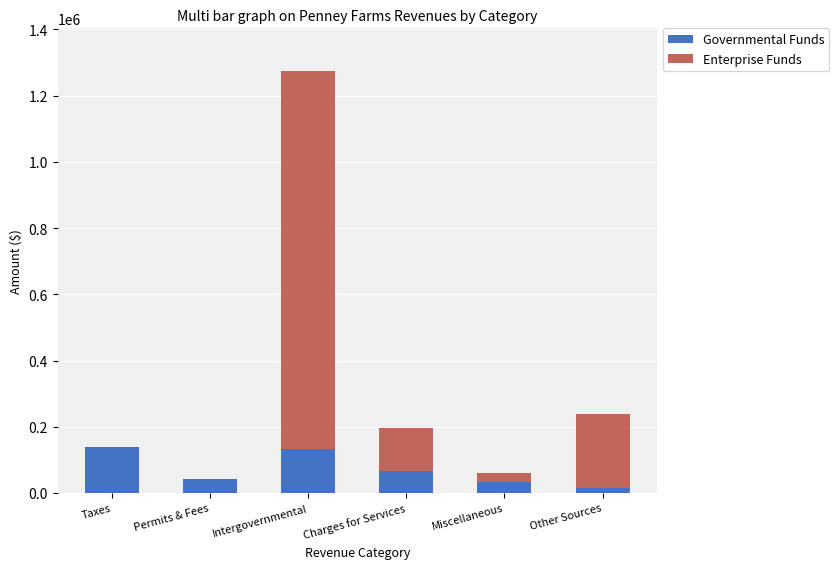

True or false: Governmental Funds has a value of 31755 at Miscellaneous.

True